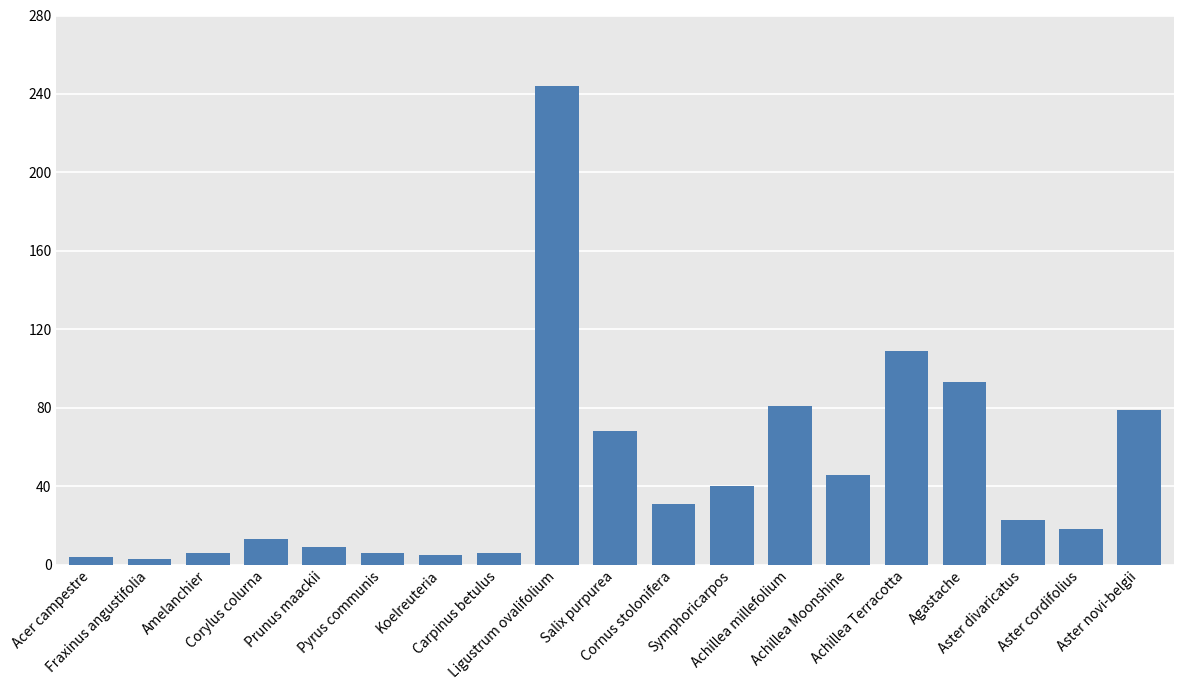

What is the sum of the values at Koelreuteria and Corylus colurna?

18